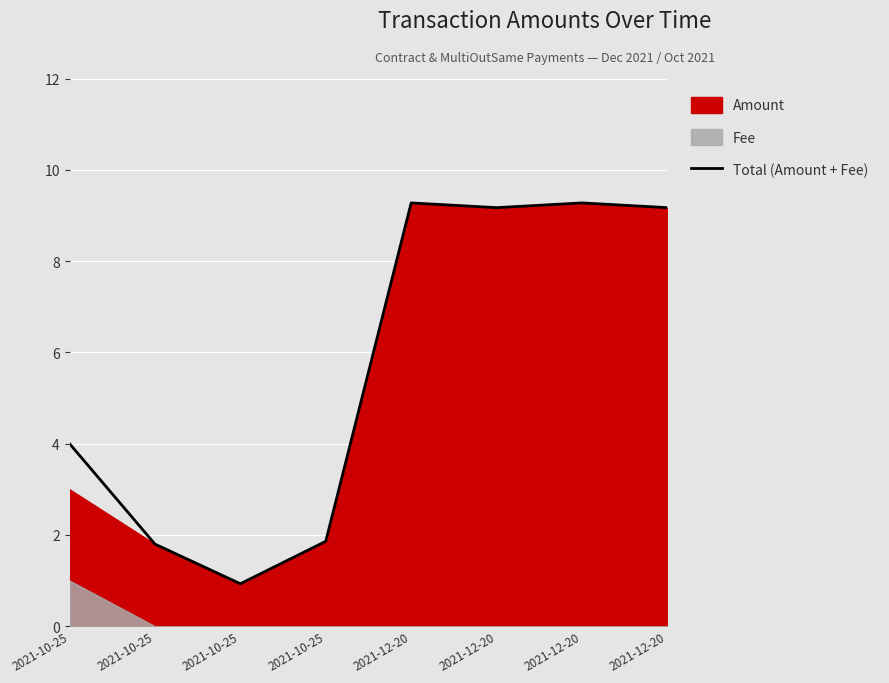

What is the difference between the maximum and minimum values?

8.3